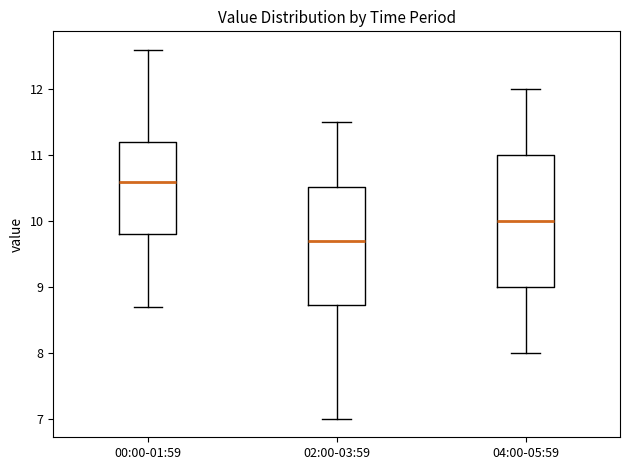

Which box is the tallest, from its lower edge to its upper edge?

04:00-05:59